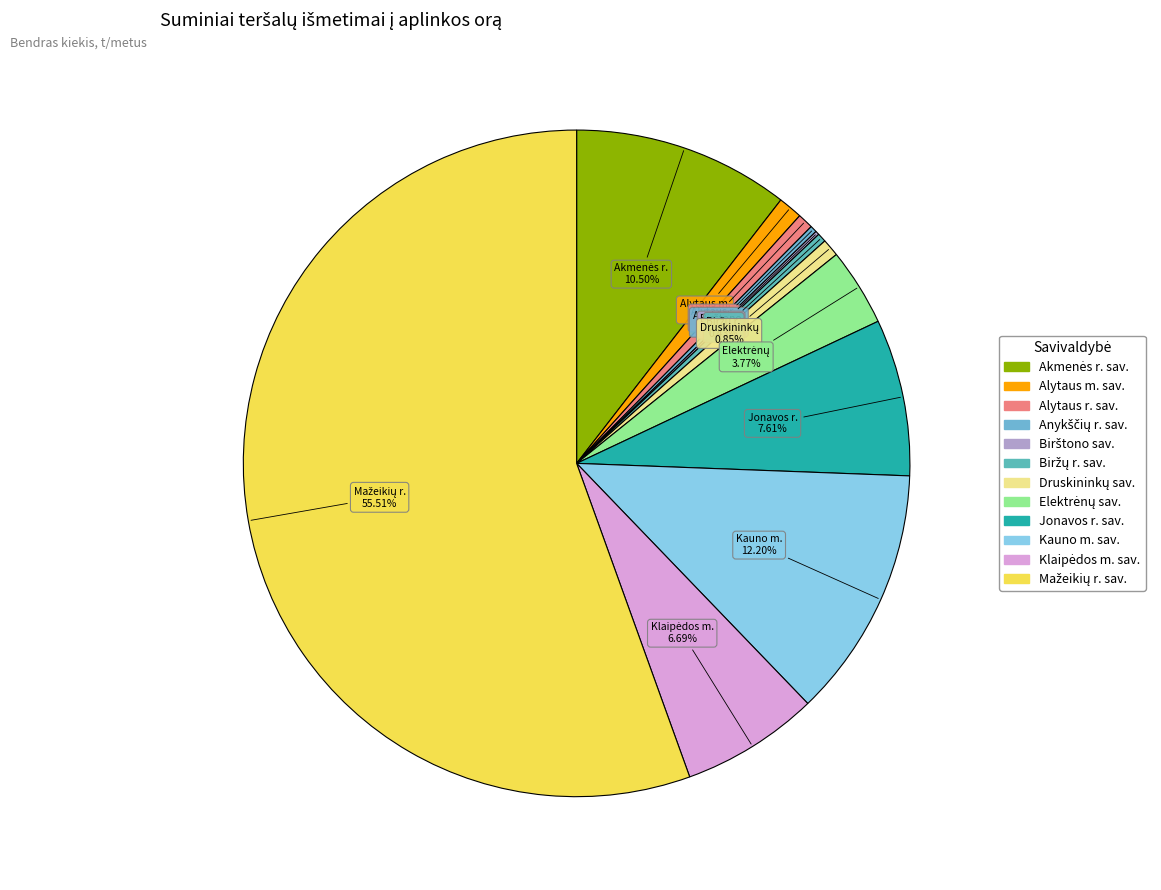

Which has a higher value, Akmenės r. sav. or Biržų r. sav.?

Akmenės r. sav.